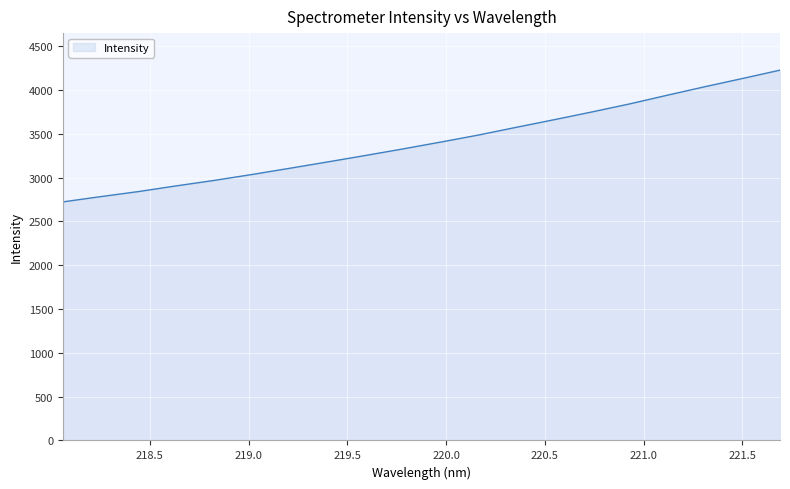

What is the minimum value shown in the chart?

2724.0